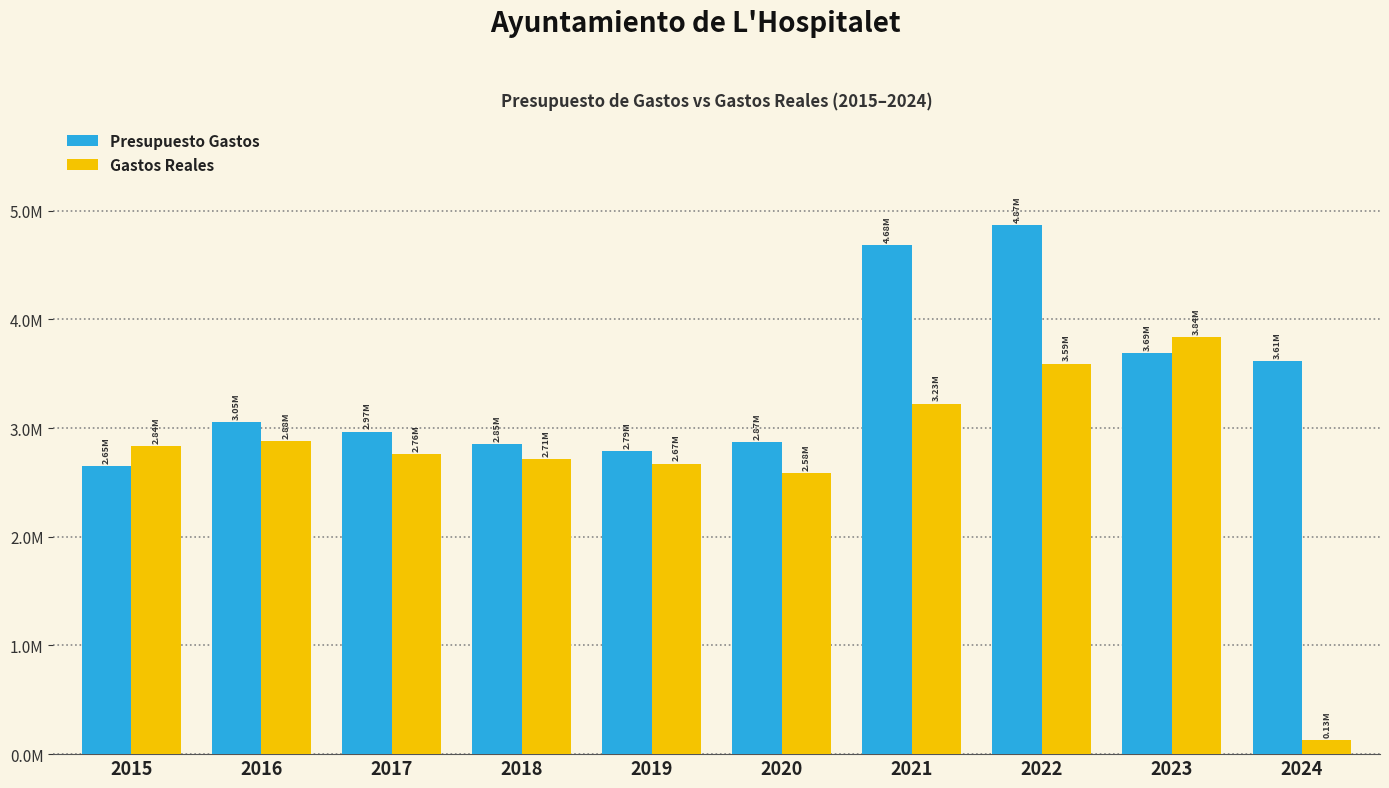

Does the chart contain any negative values?

No